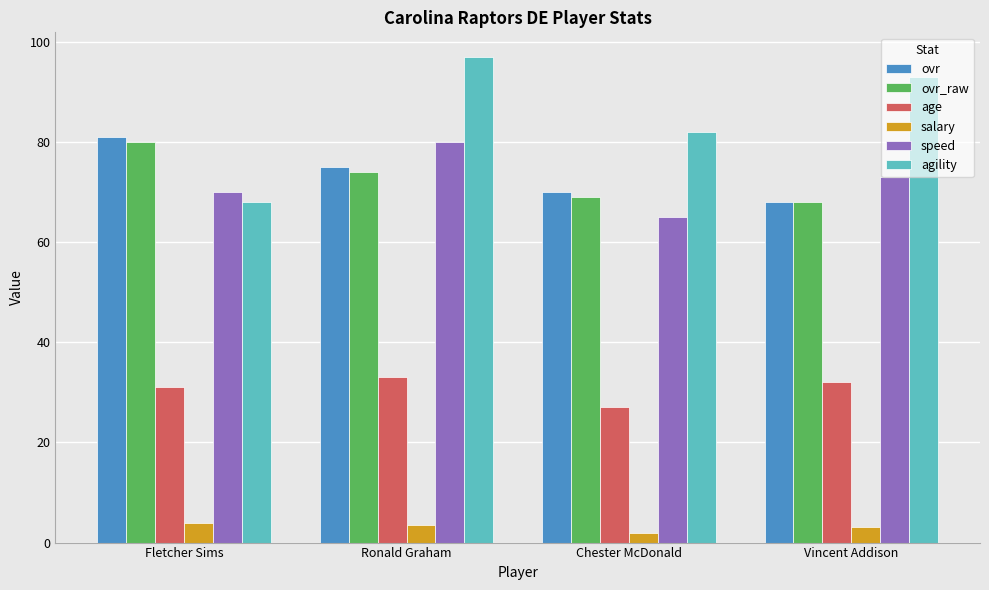

Which category has the lowest value in the ovr_raw series?

Vincent Addison